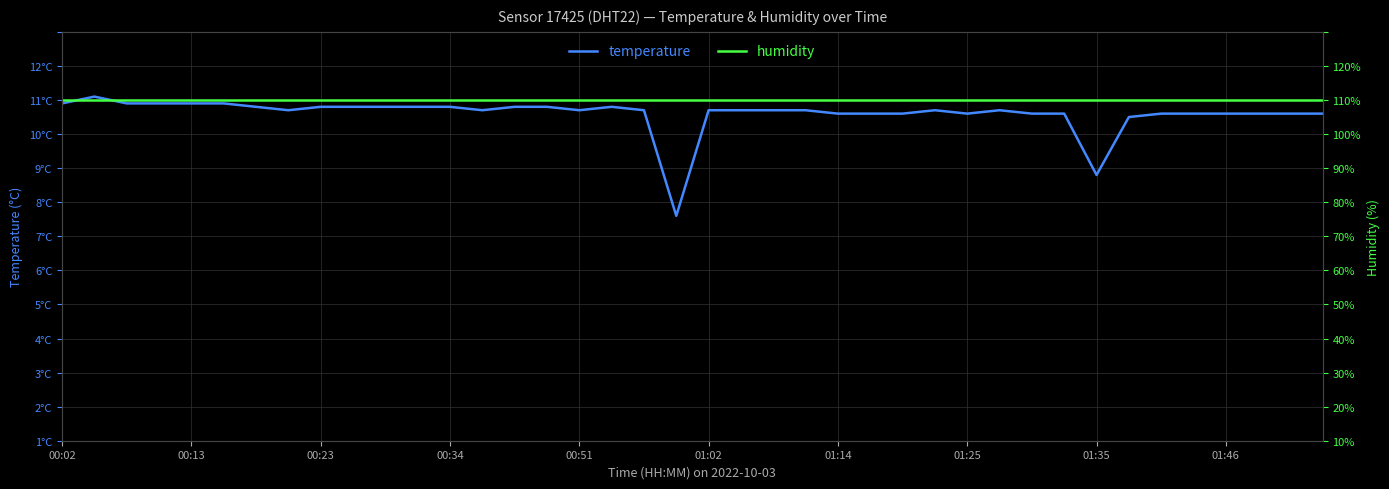

True or false: humidity and temperature intersect in this chart.

False